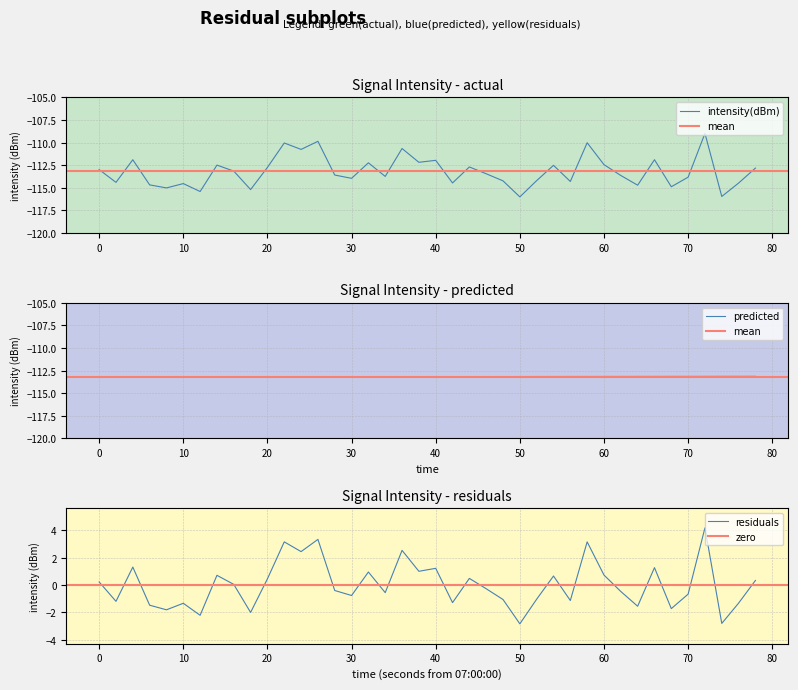

What is the value of the 13th point from the left?

-110.8